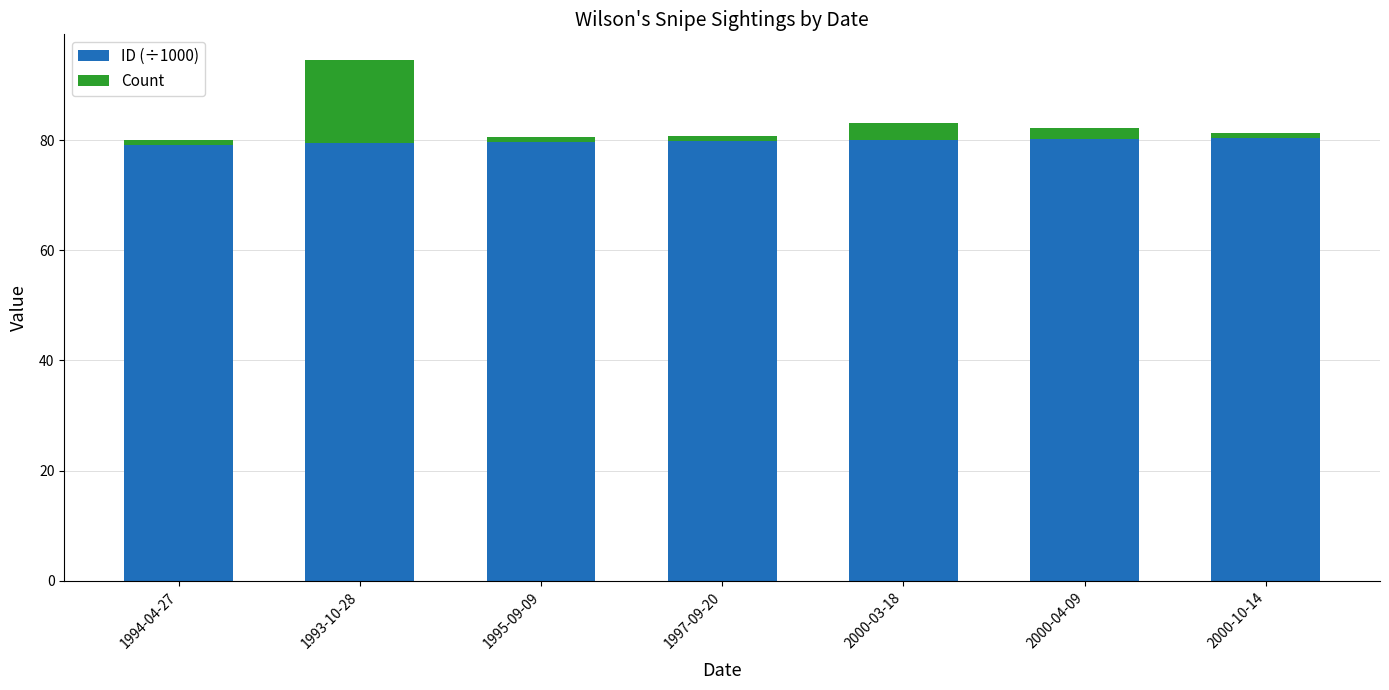

What is the average value of the ID (÷1000) series?

79.8